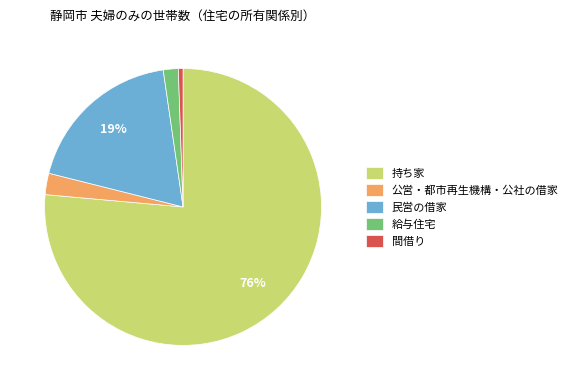

To the nearest percent, what portion does 民営の借家 represent?

19%